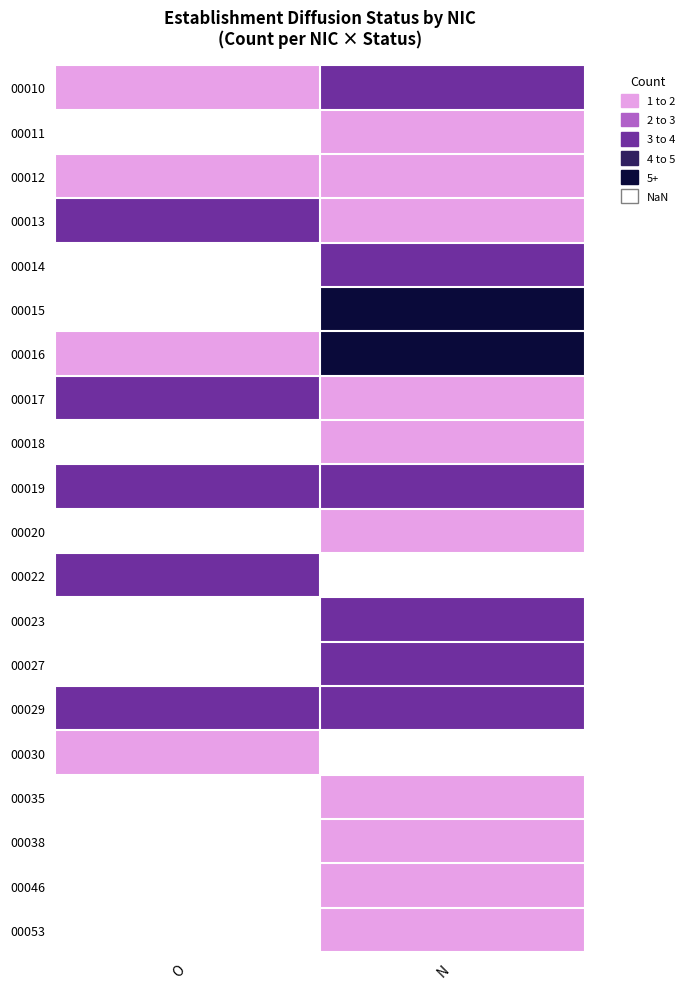

At N, list the series in order from smallest to largest.

00011, 00012, 00013, 00017, 00018, 00020, 00035, 00038, 00046, 00053, 00010, 00014, 00019, 00023, 00027, 00029, 00015, 00016, 00022, 00030